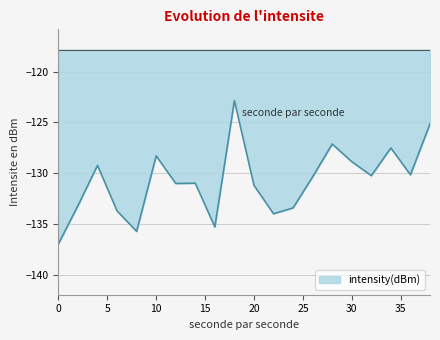

What is the difference between the maximum and minimum values?

14.1